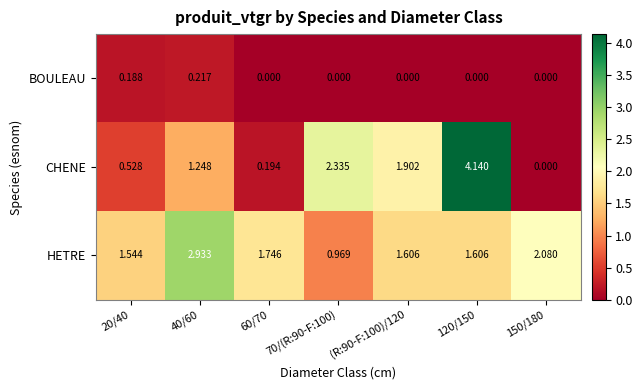

Which series has the widest spread of values?

CHENE